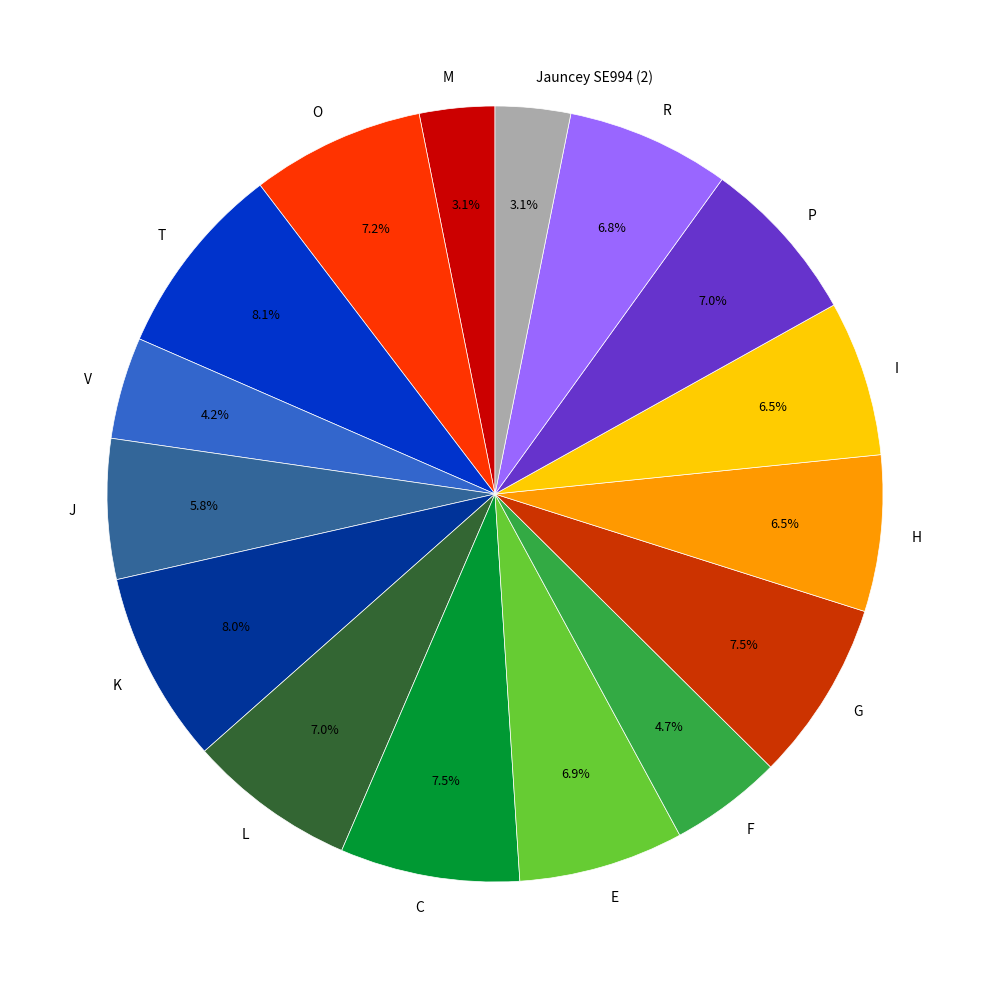

Is there a majority slice in this chart?

No